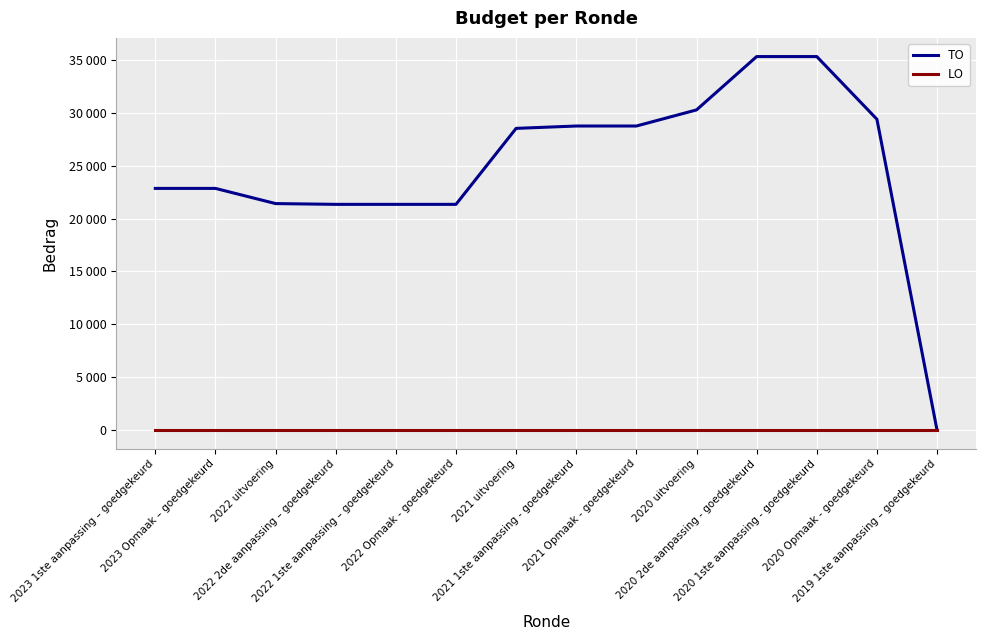

What are all the series names shown in the legend?

TO, LO